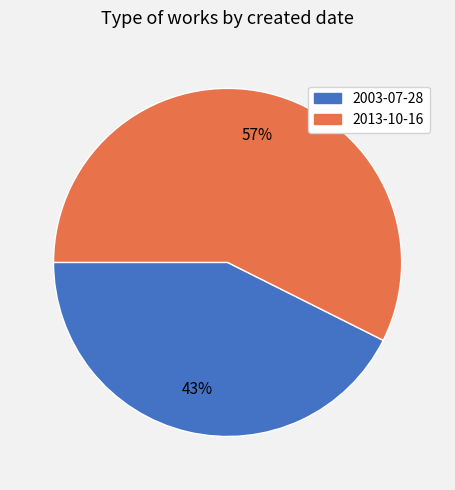

To the nearest percent, what is the combined percentage of 2013-10-16 and 2003-07-28?

100%